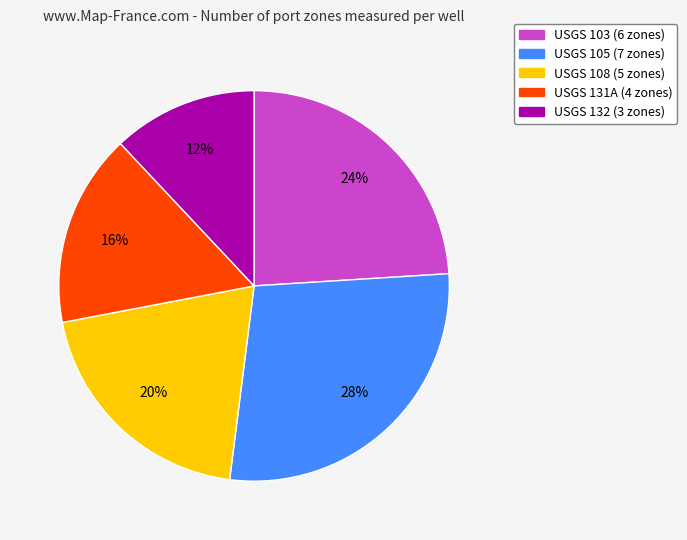

What is the ratio of the value at USGS 108 to the value at USGS 132?

1.7